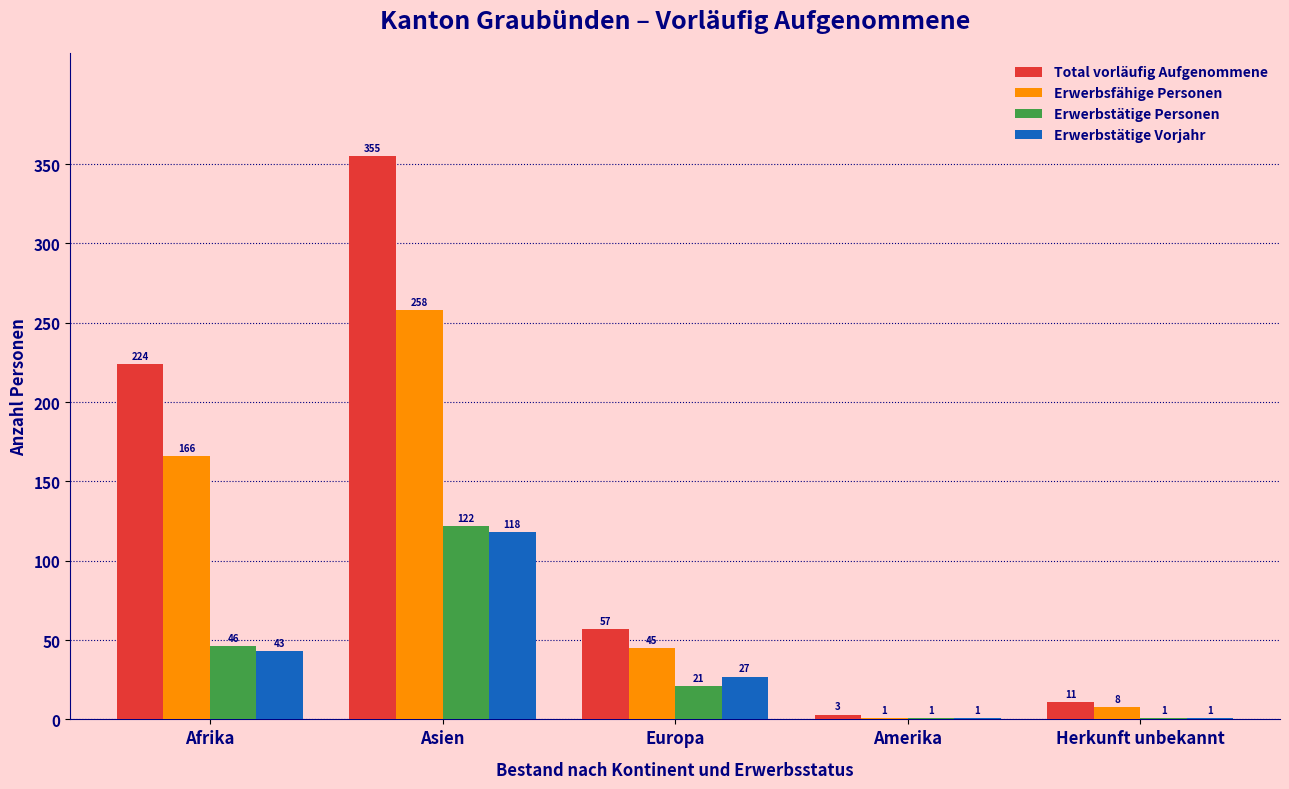

Reading left to right, list all the values displayed in this chart.

Total vorläufig Aufgenommene: 224	355	57	3	11
Erwerbsfähige Personen: 166	258	45	1	8
Erwerbstätige Personen: 46	122	21	1	1
Erwerbstätige Vorjahr: 43	118	27	1	1